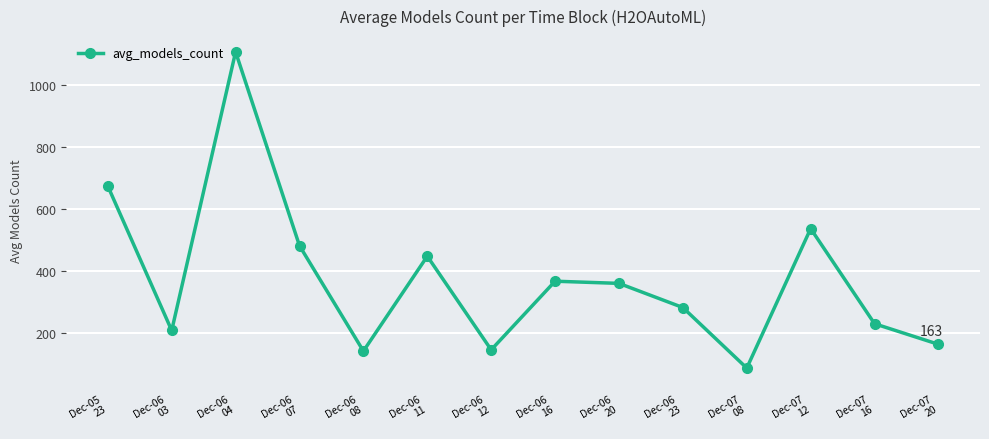

Is it true that the value at Dec-07
16 is 229.7?

True